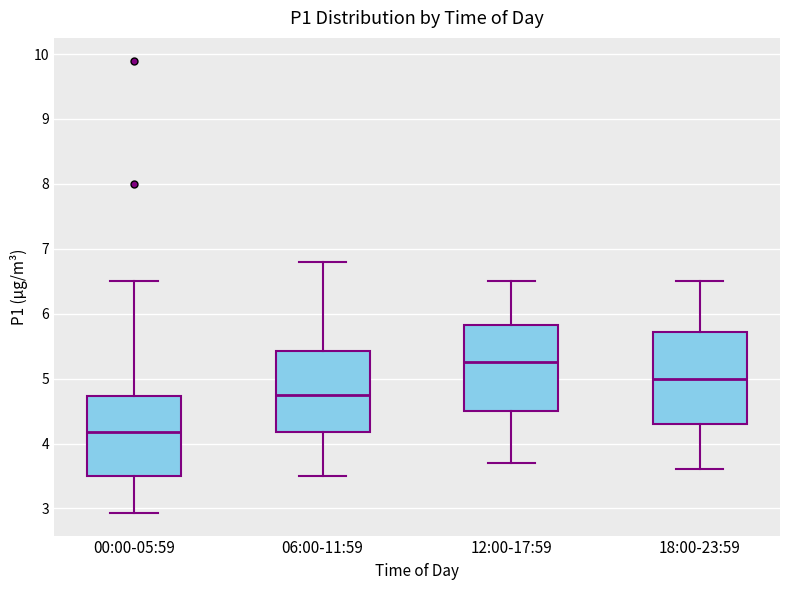

Where is the upper edge of the box for 00:00-05:59 on the y-axis? The values are not printed on the chart, so give them approximately, as read against the axis.

4.7